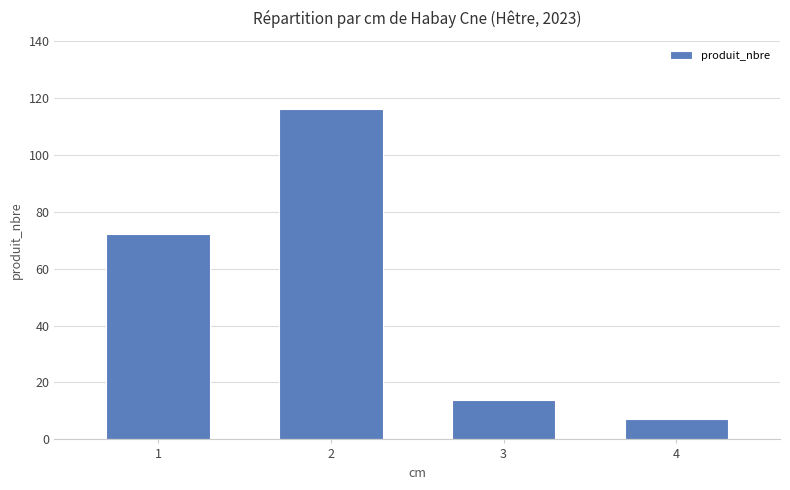

Which has a higher value, 4 or 3?

3